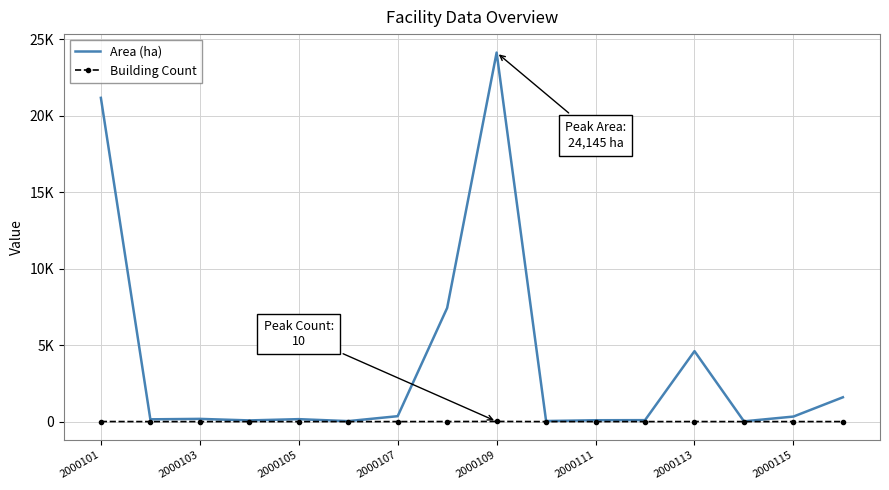

What are all the series names shown in the legend?

Area (ha), Building Count